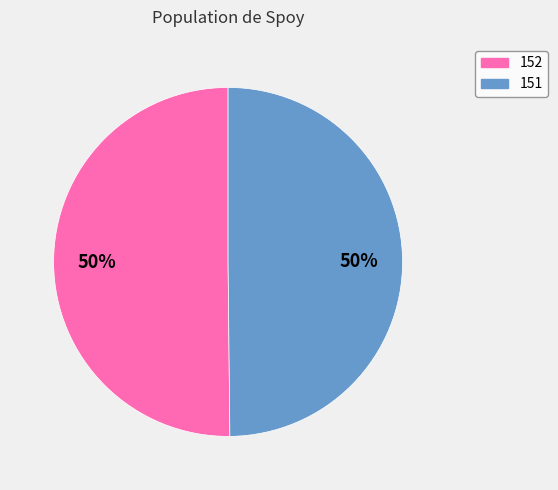

Do 152 and 151 together represent more than half of the pie?

Yes